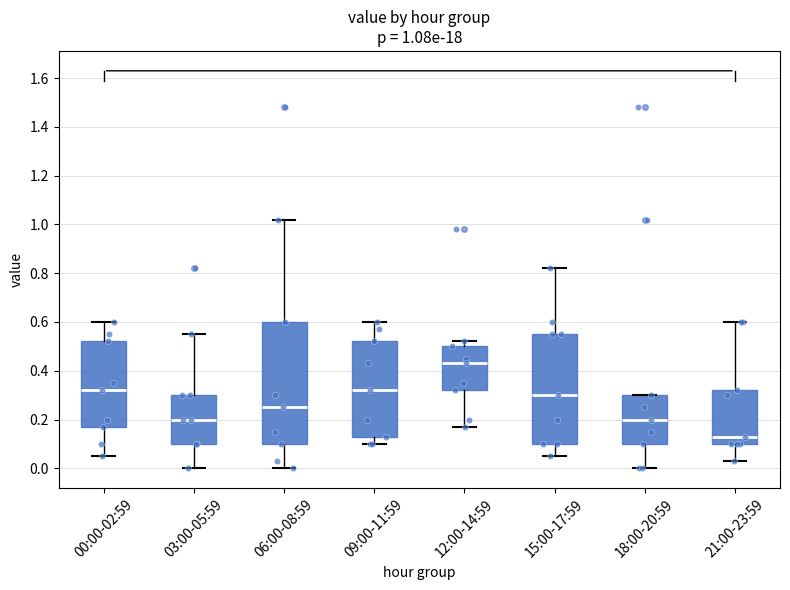

Which box has the highest median line?

12:00-14:59